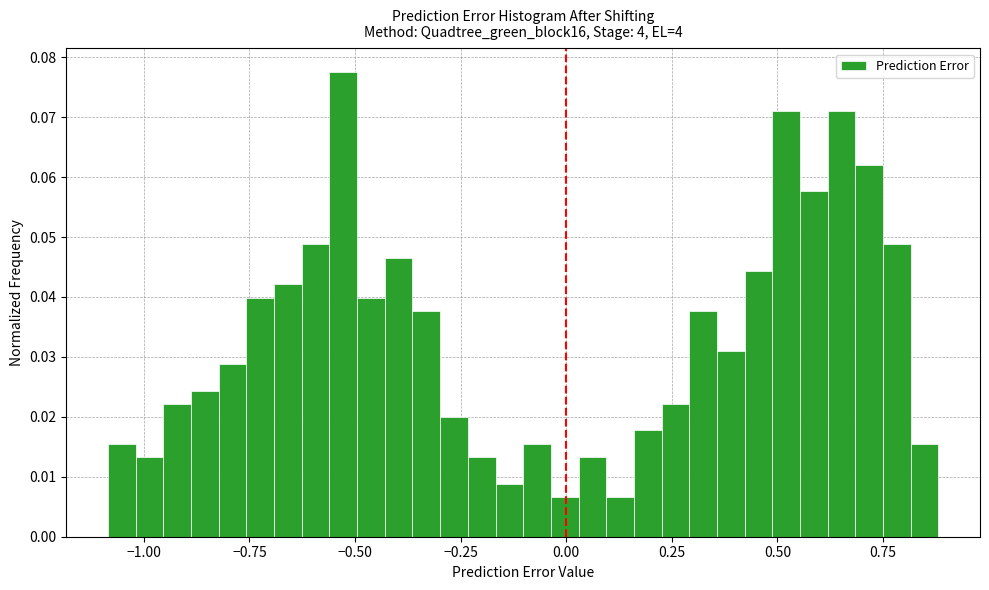

Read against the x-axis, roughly where is the centre of the tallest bar?

-0.55